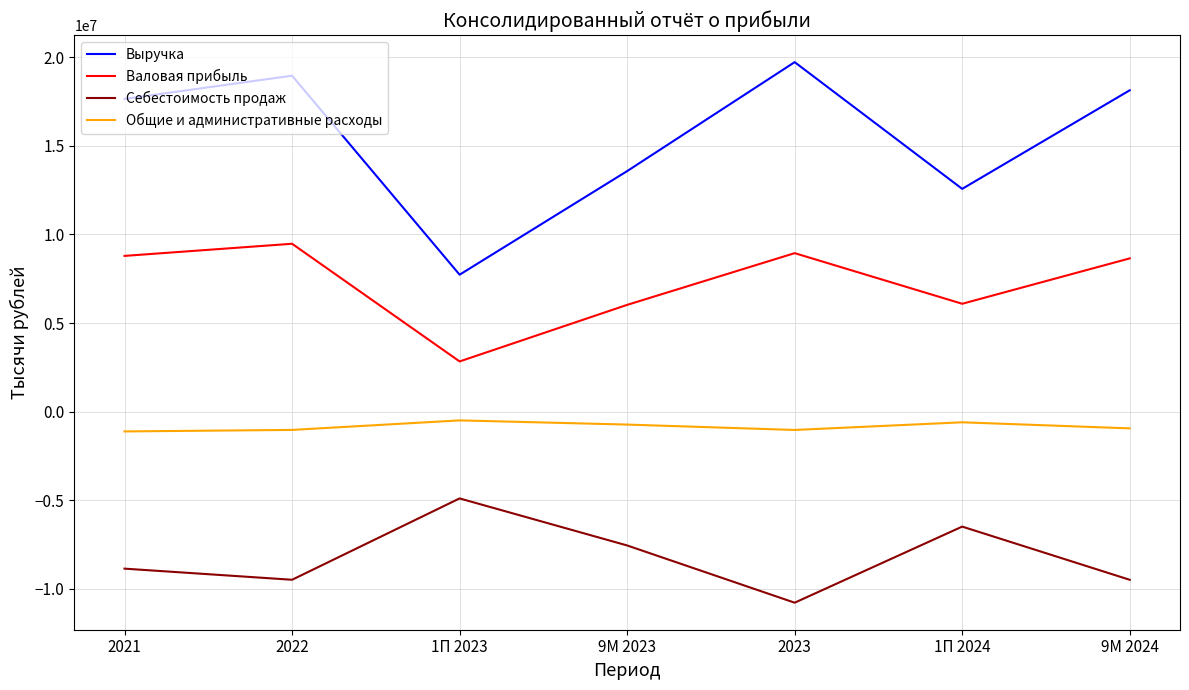

True or false: Себестоимость продаж and Валовая прибыль intersect in this chart.

False